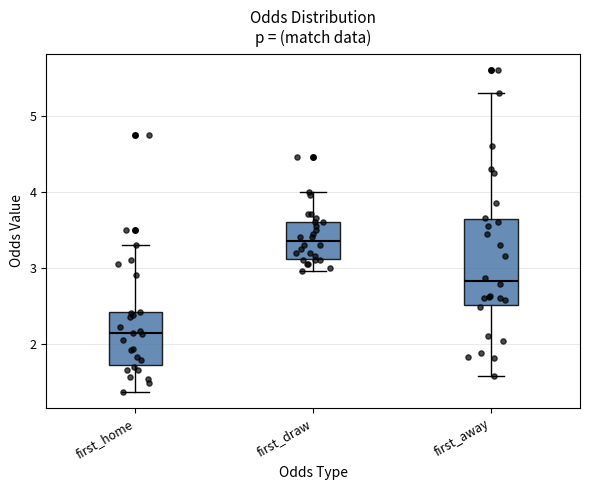

Where does the upper whisker of the box for first_home end on the y-axis? The values are not printed on the chart, so give them approximately, as read against the axis.

3.3